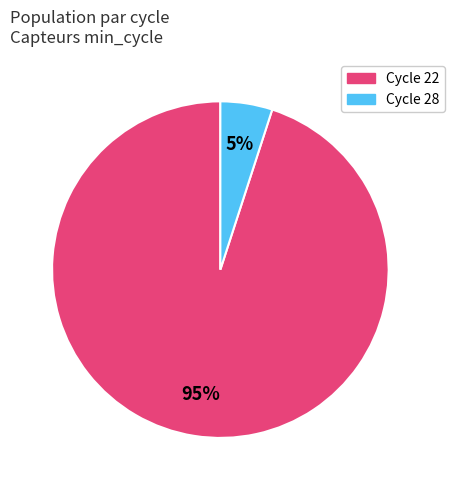

To the nearest percent, what is the difference between the largest and smallest slice percentages?

90%